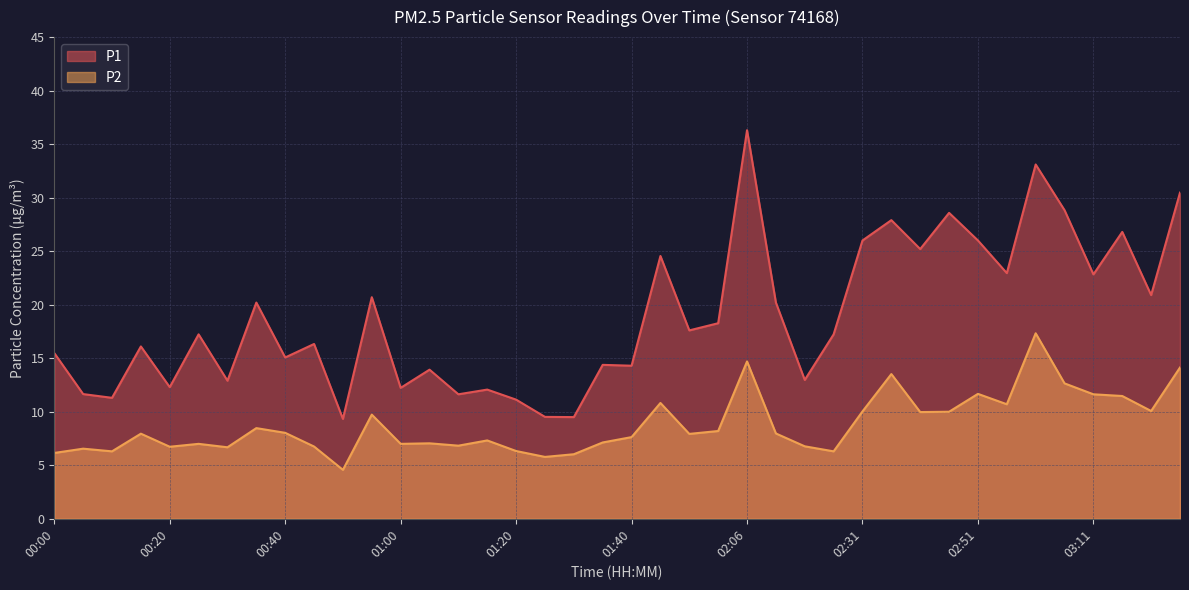

Reading right to left, extract all data points from this chart.

P1: 03:26=30.5	03:21=20.9	03:16=26.8	03:11=22.8	03:06=28.8	03:01=33.1	02:56=22.9	02:51=26.0	02:46=28.6	02:41=25.2	02:36=27.9	02:31=26.0	02:26=17.2	02:21=13.0	02:16=20.2	02:06=36.3	02:01=18.3	01:56=17.6	01:50=24.6	01:40=14.3	01:35=14.4	01:30=9.5	01:25=9.5	01:20=11.1	01:15=12.1	01:10=11.6	01:05=13.9	01:00=12.2	00:55=20.7	00:50=9.3	00:45=16.3	00:40=15.1	00:35=20.2	00:30=12.9	00:25=17.2	00:20=12.3	00:15=16.1	00:10=11.3	00:05=11.7	00:00=15.5
P2: 03:26=14.1	03:21=10.1	03:16=11.5	03:11=11.6	03:06=12.7	03:01=17.3	02:56=10.7	02:51=11.7	02:46=10.0	02:41=10.0	02:36=13.5	02:31=10.0	02:26=6.3	02:21=6.8	02:16=8.0	02:06=14.7	02:01=8.2	01:56=7.9	01:50=10.8	01:40=7.6	01:35=7.1	01:30=6.0	01:25=5.8	01:20=6.3	01:15=7.3	01:10=6.8	01:05=7.0	01:00=7.0	00:55=9.7	00:50=4.6	00:45=6.8	00:40=8.0	00:35=8.5	00:30=6.7	00:25=7.0	00:20=6.7	00:15=8.0	00:10=6.3	00:05=6.5	00:00=6.2